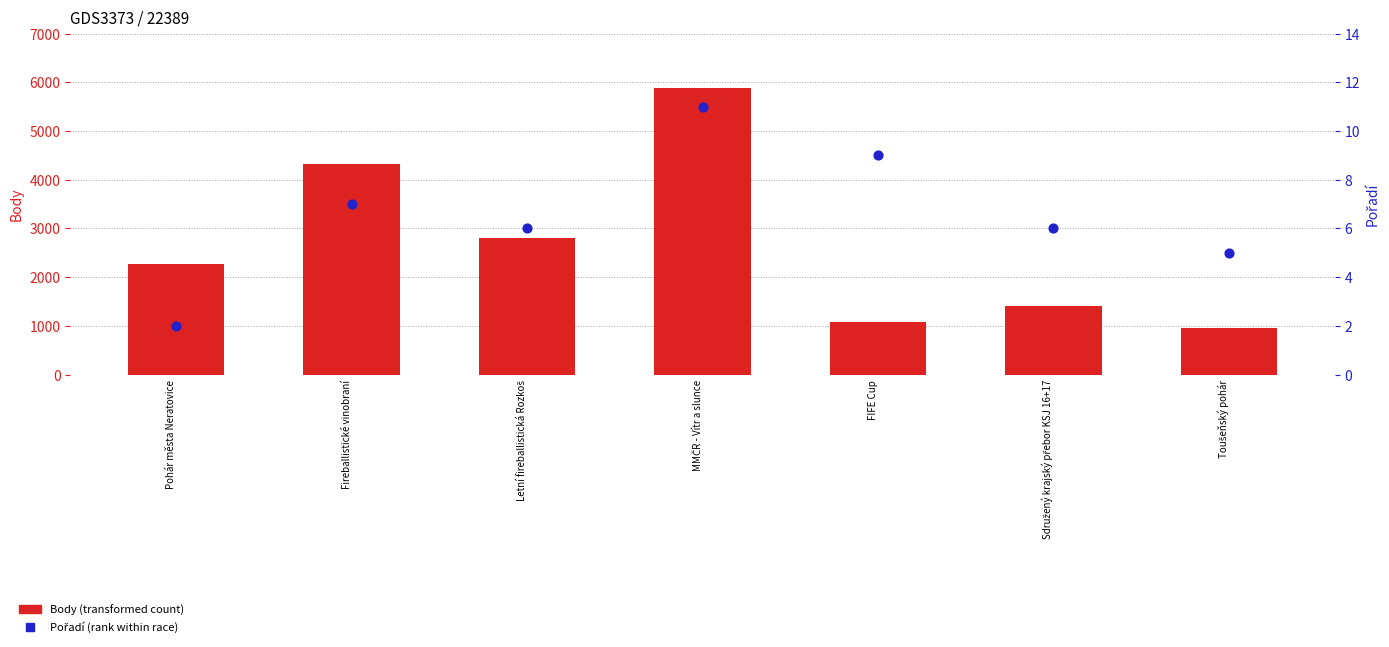

Which series reaches the minimum Y coordinate?

Pořadí